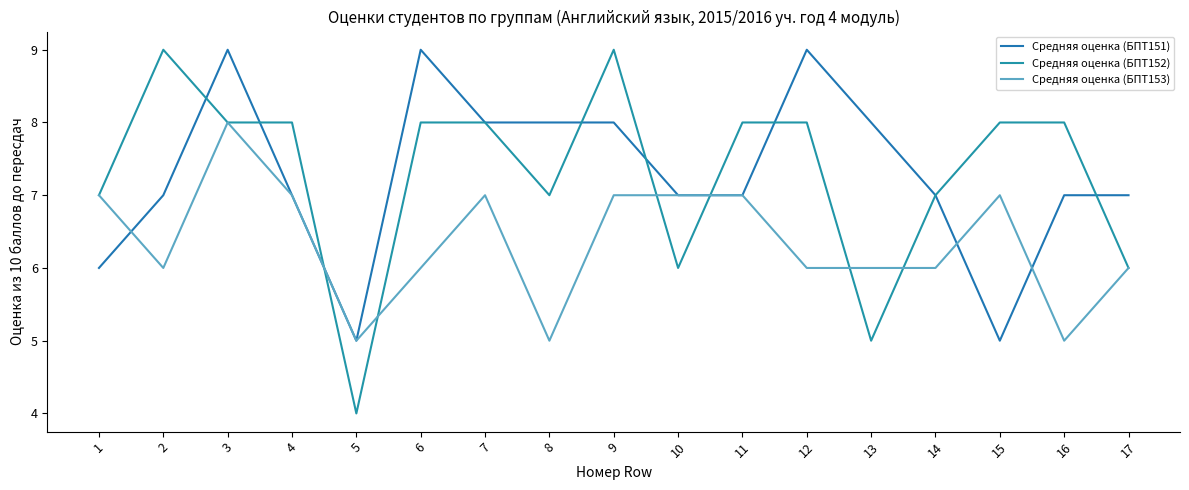

Where does the Средняя оценка (БПТ152) series first go above 8?

2